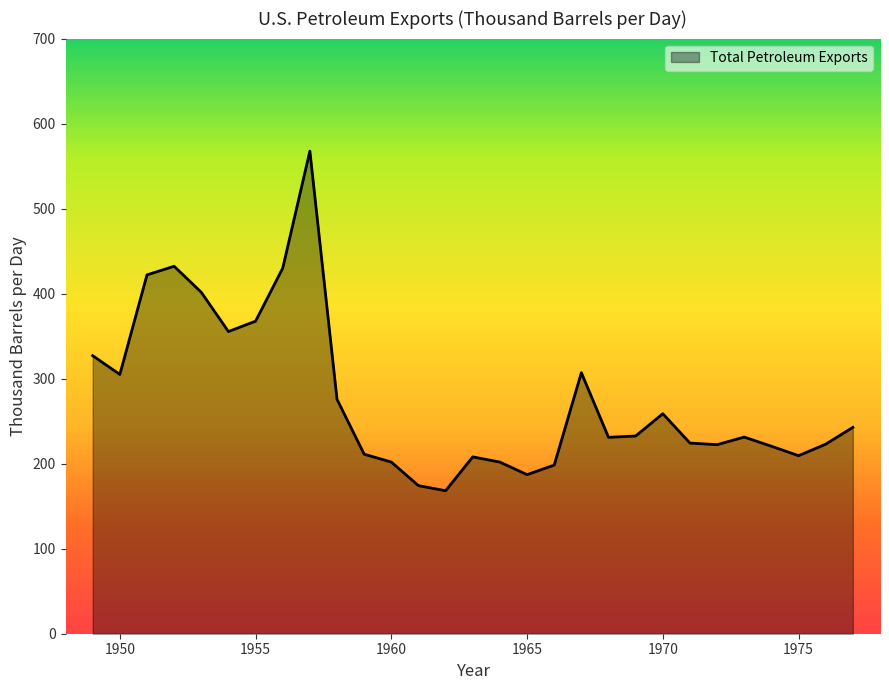

Does the chart have visible grid lines?

No